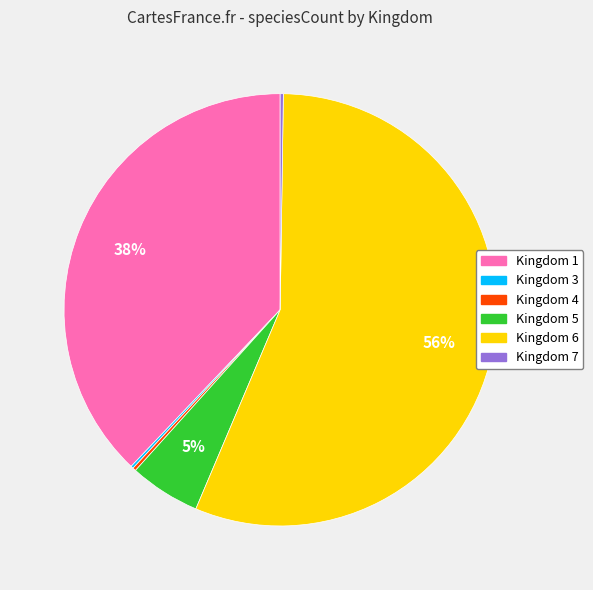

Is there any slice that represents more than half of the pie?

Yes